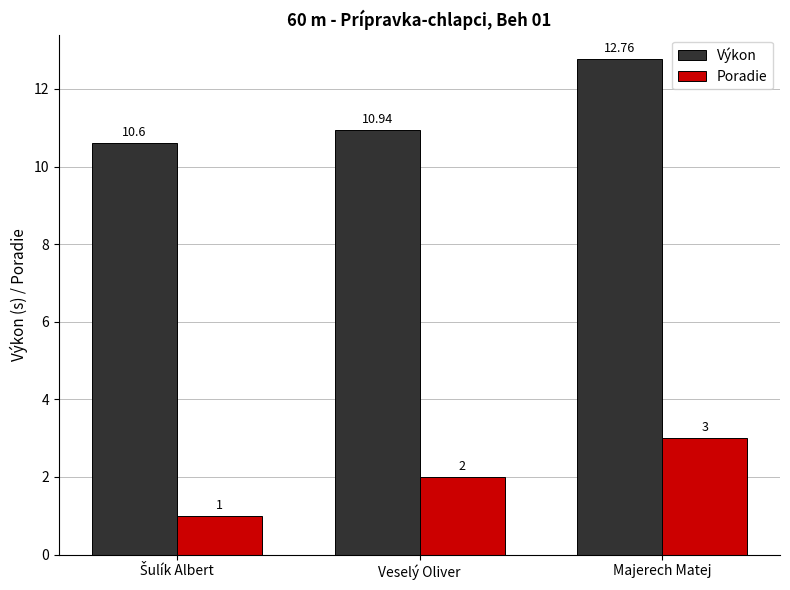

True or false: Poradie has a value of 3.3 at Veselý Oliver.

False